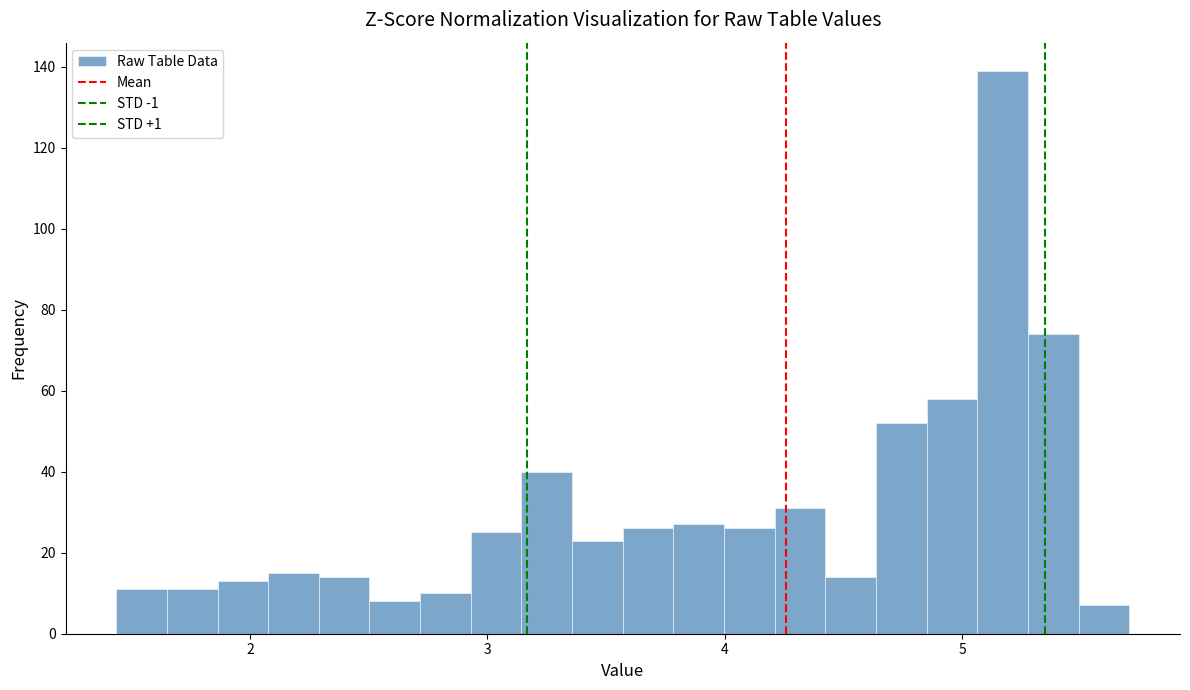

Read against the x-axis, roughly where is the centre of the tallest bar?

5.2